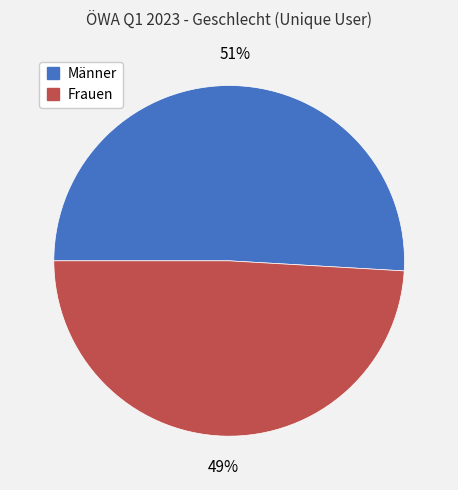

Rank the categories by value from lowest to highest.

Frauen, Männer